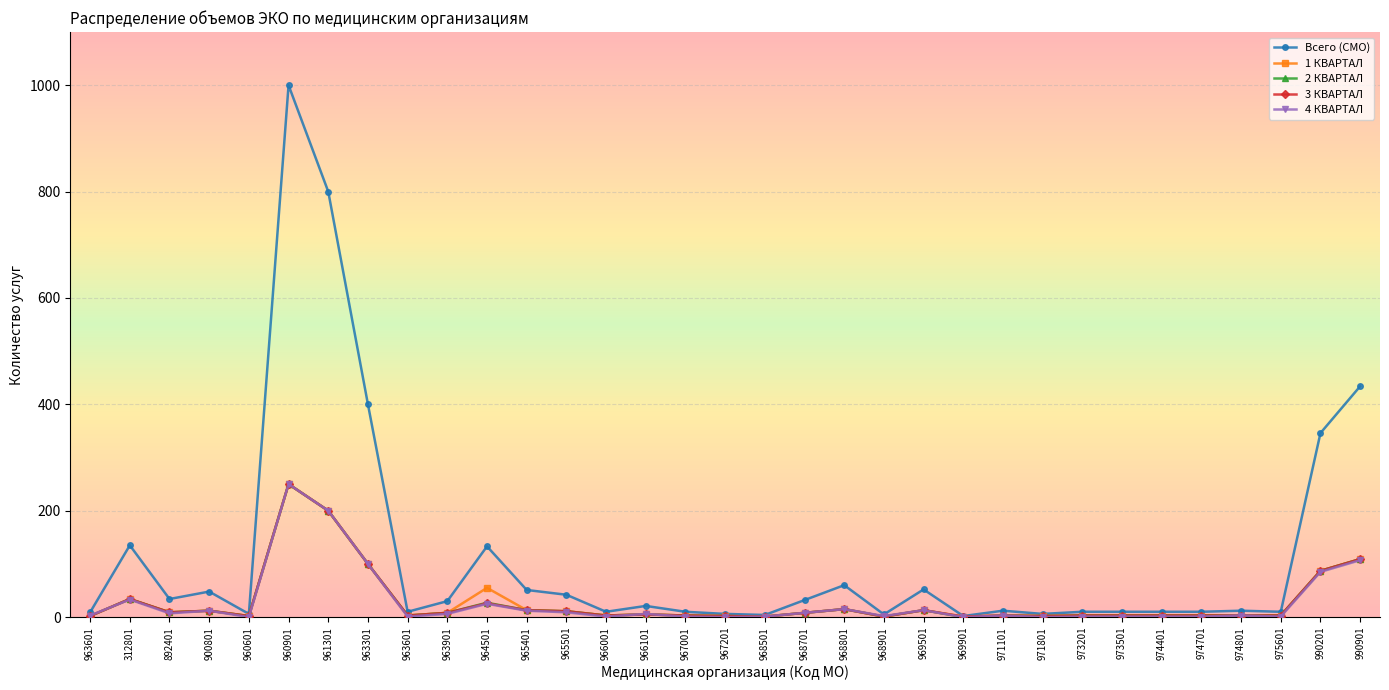

How many values in the Всего (СМО) series are below 12?

15